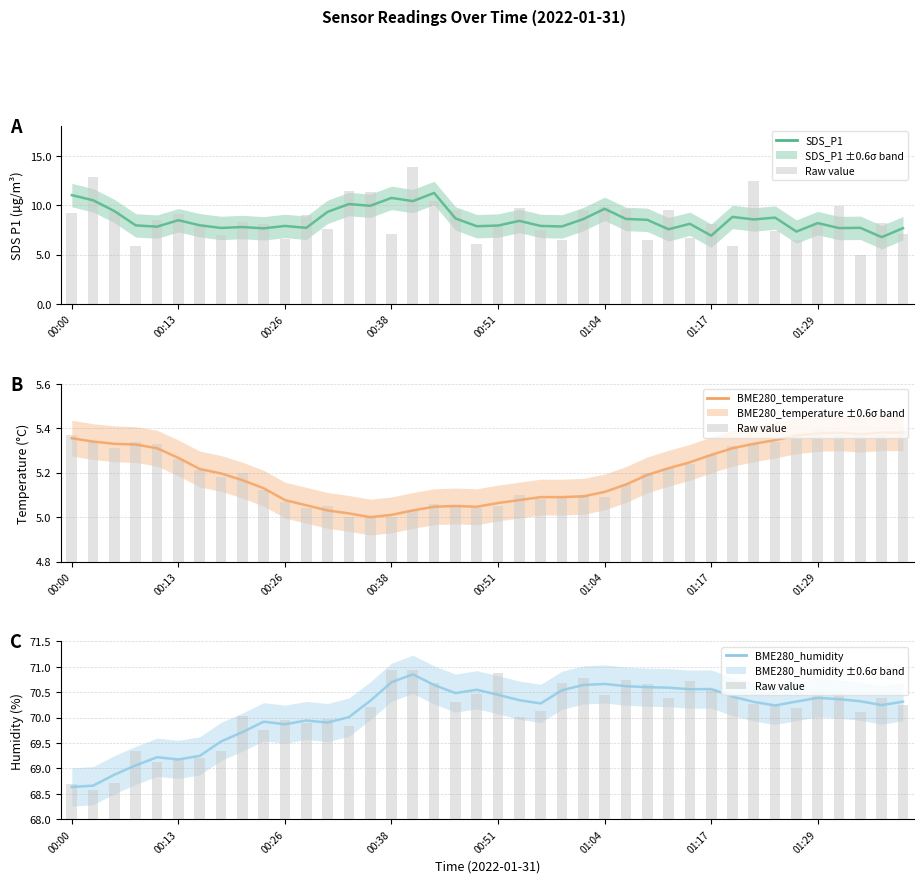

What is the difference between the highest and lowest values at 13?

65.0